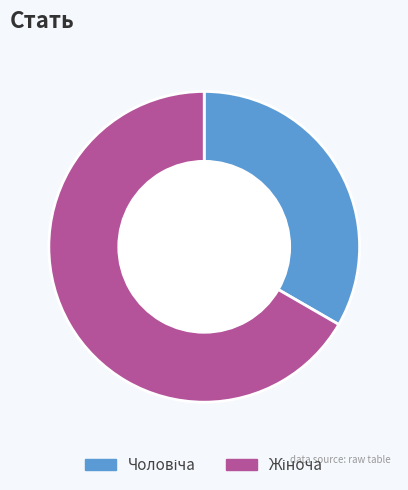

Does any single category account for the majority?

Yes